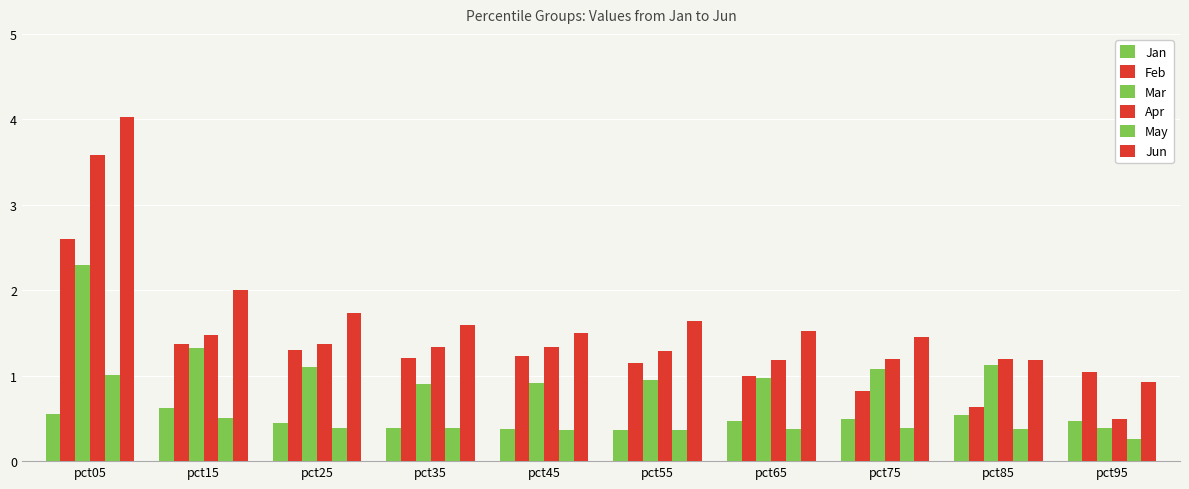

What is the value of the Feb bar at the 5th from the left?

1.2